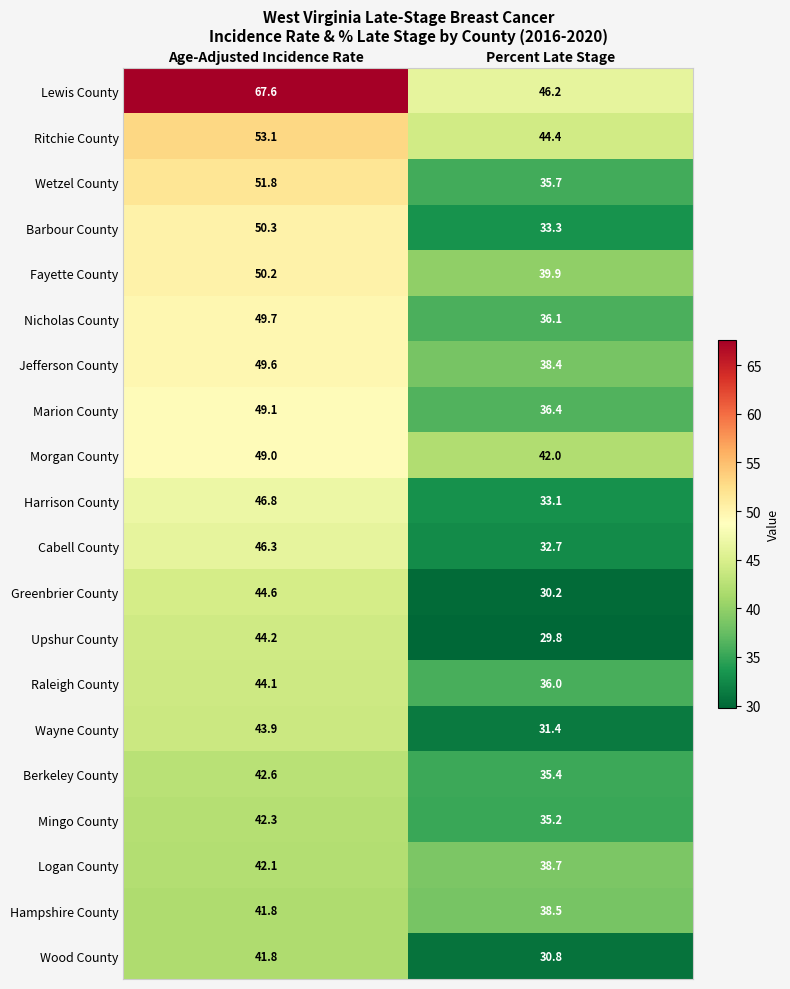

What is the sum of all Cabell County values?

79.0